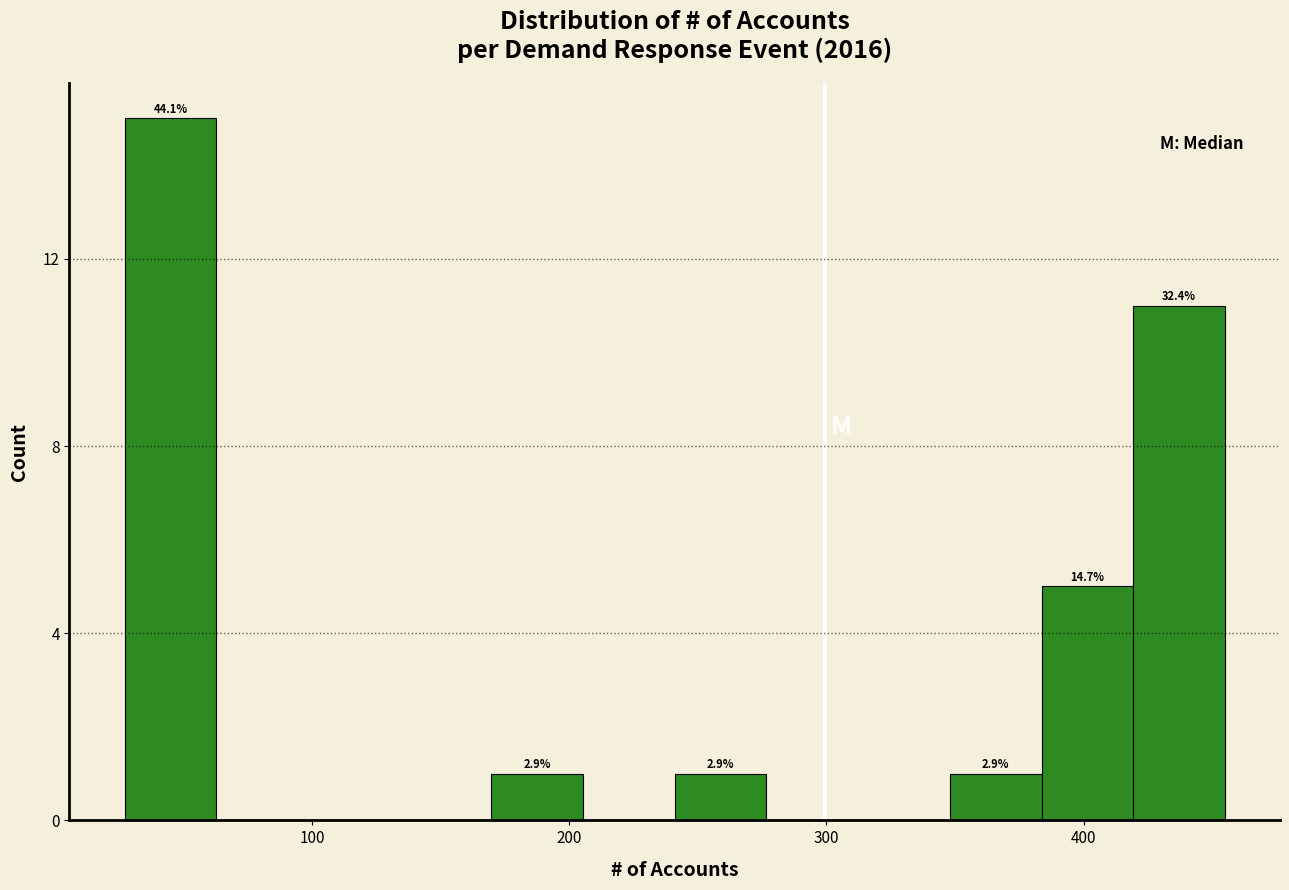

Around what value on the x-axis is the tallest bar? Give the approximate position of its centre, as read against the axis.

40